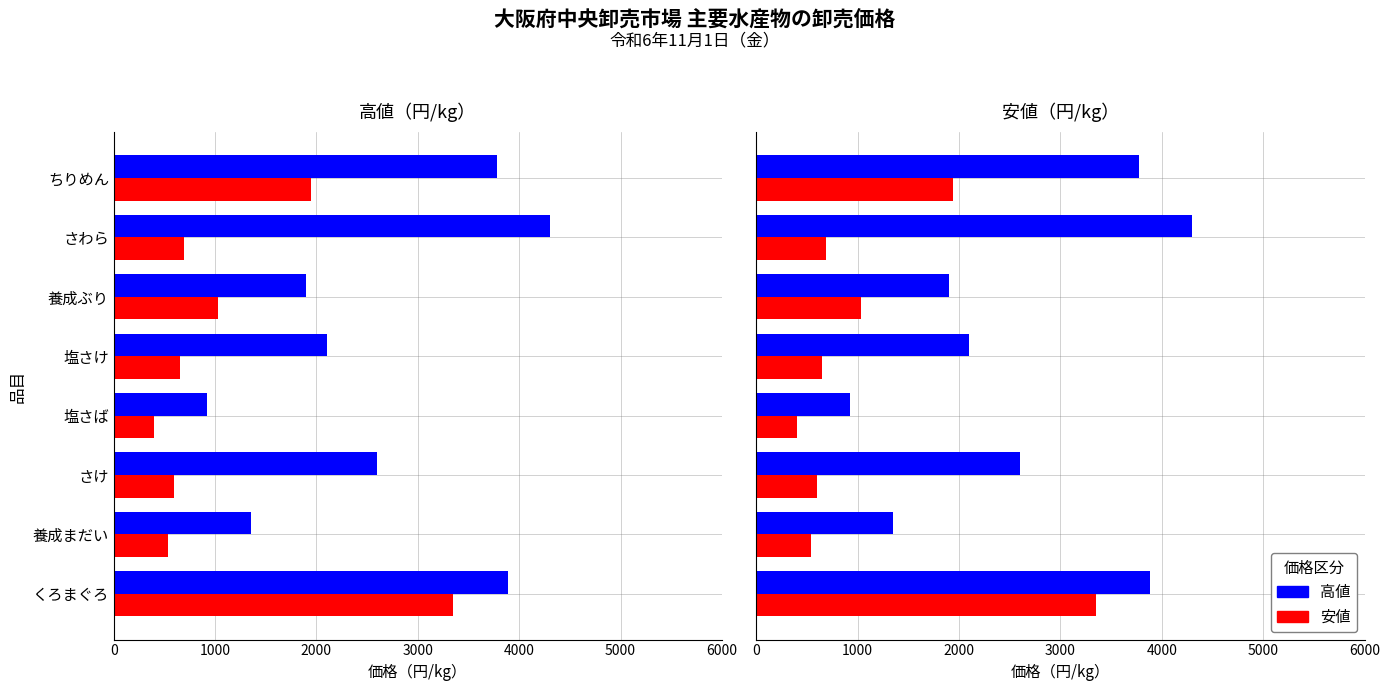

What is the difference between the second highest and second lowest values in the 高値 series?

2538